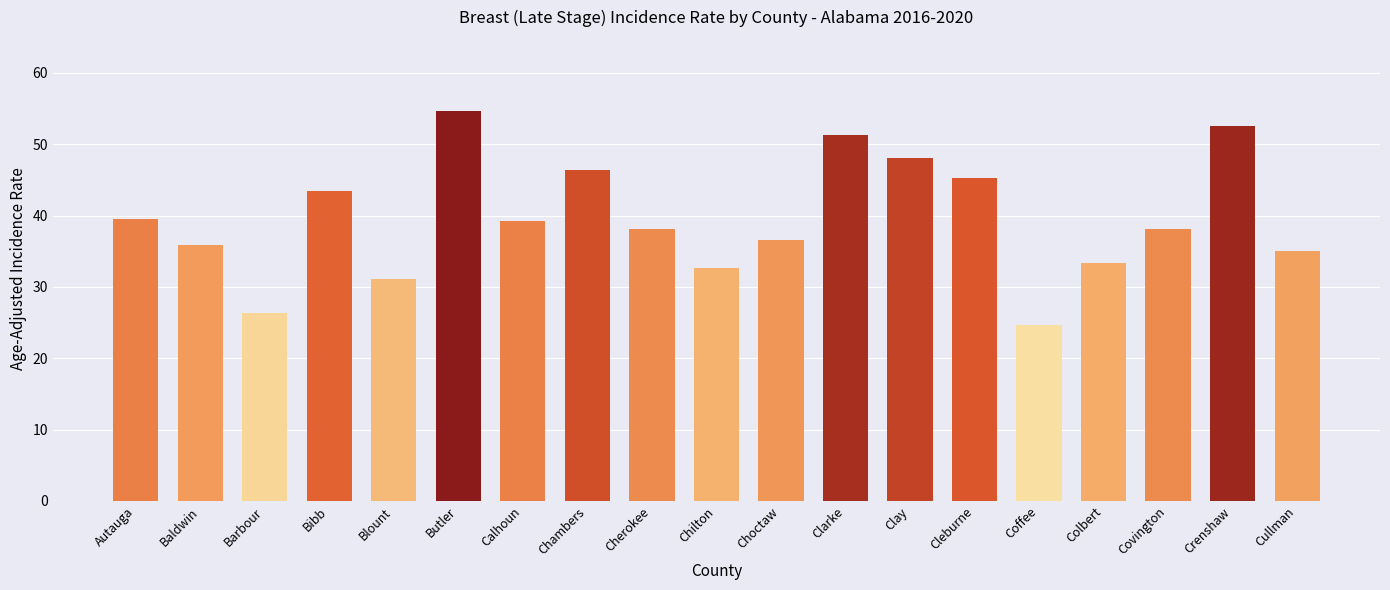

Where does the data first go above 38?

Autauga